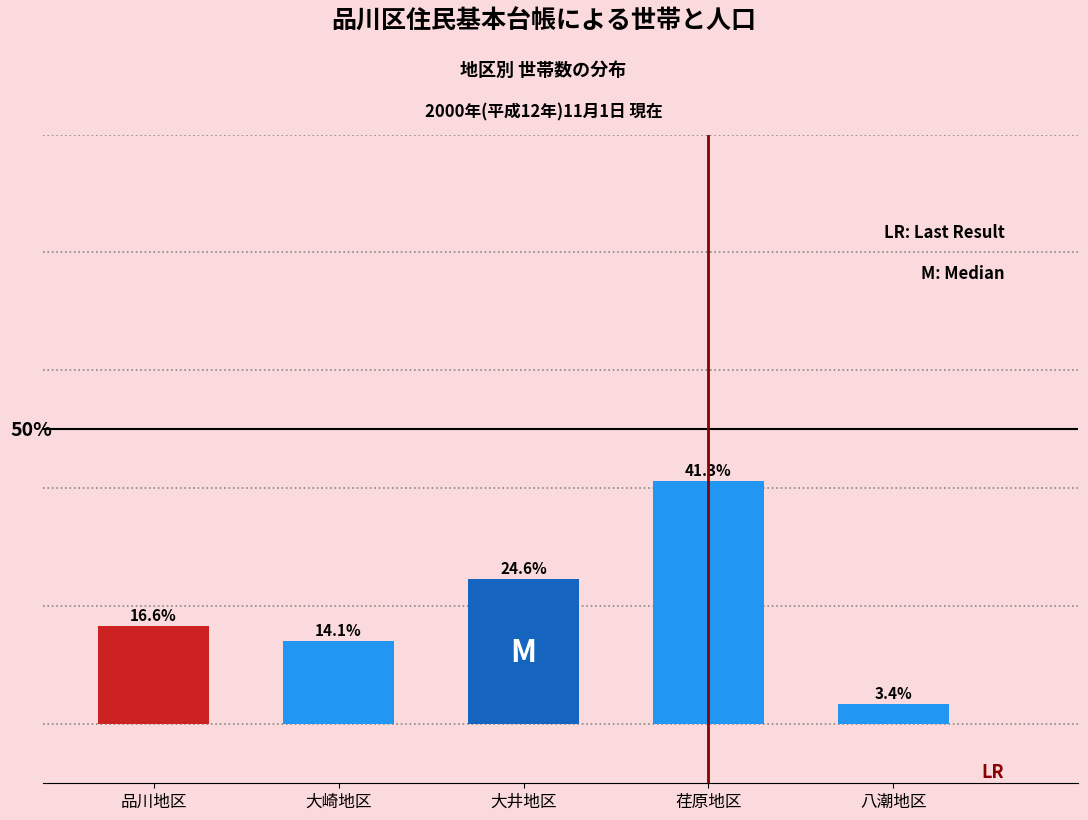

Rank the categories by value from highest to lowest.

荏原地区, 大井地区, 品川地区, 大崎地区, 八潮地区